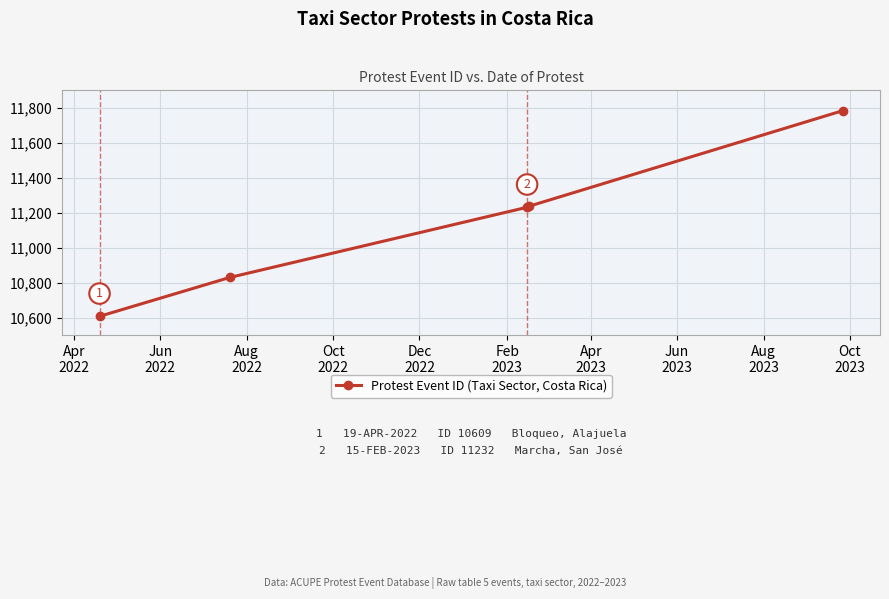

What is the difference between the second highest and minimum values?

628